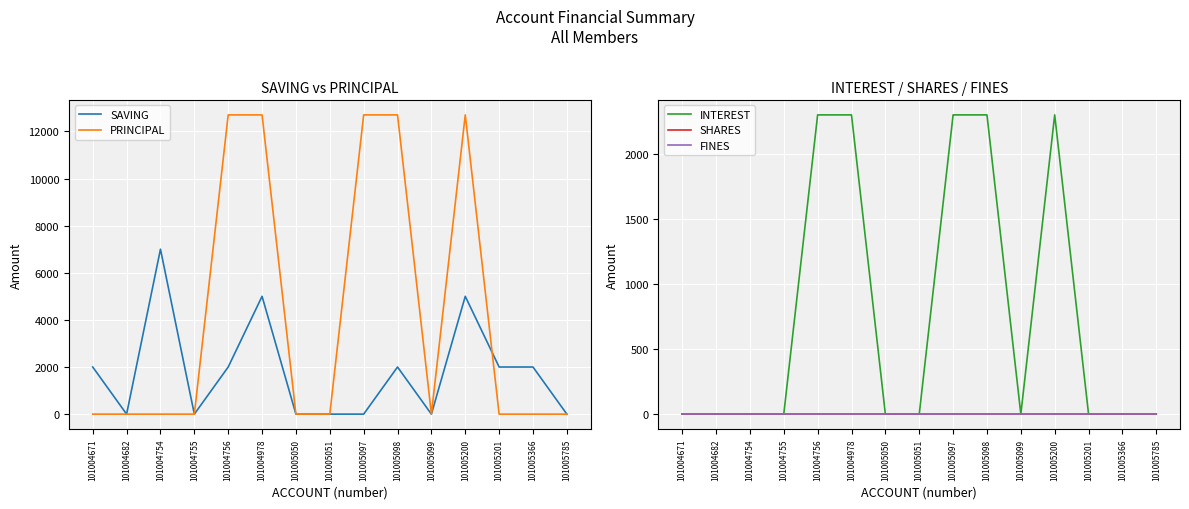

Is the value of SAVING at 101005785 greater than the value of PRINCIPAL at 101005097?

No